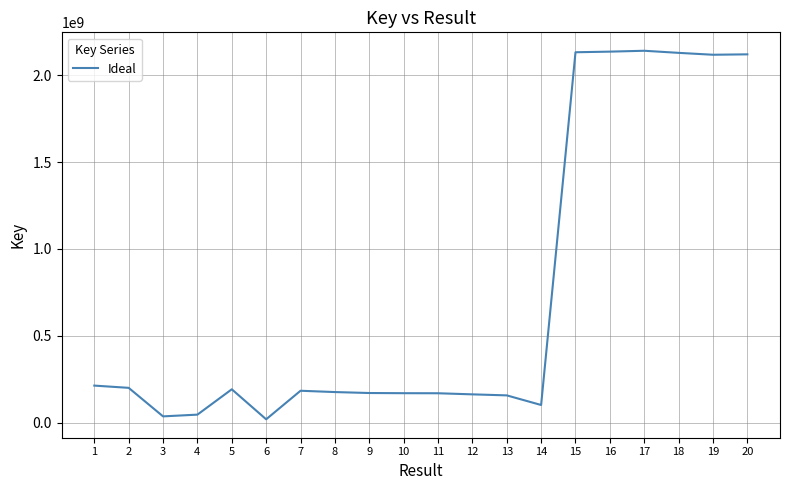

Approximately how many times larger is the value at 12 compared to 10?

1.0